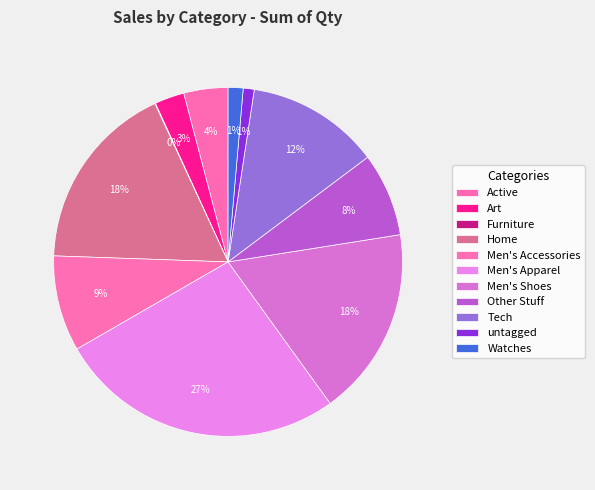

Does Home account for over 50% of the chart?

No